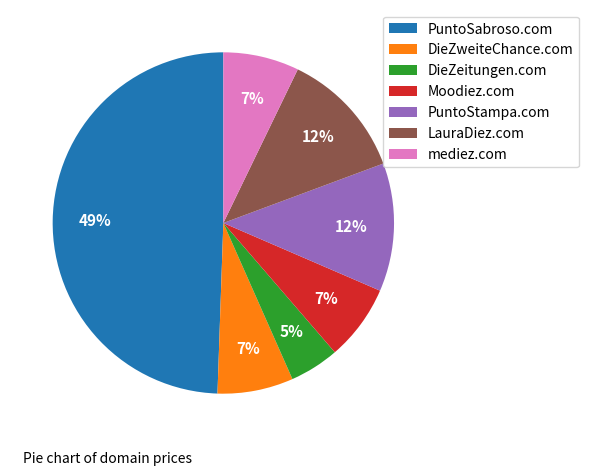

What is the ratio of the value at mediez.com to the value at Moodiez.com?

1.0